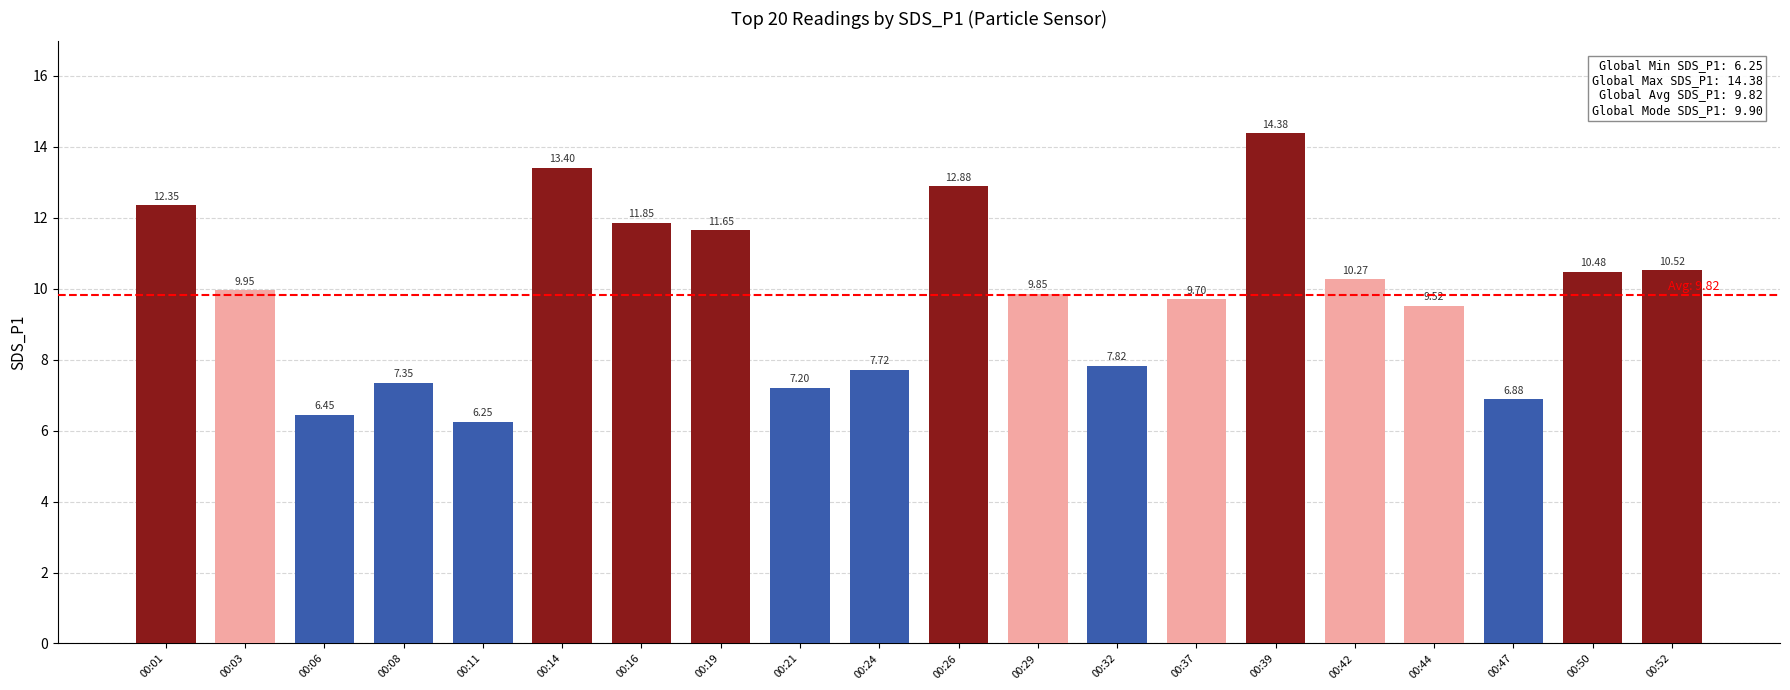

List the labels in order of value, smallest first.

00:11, 00:06, 00:47, 00:21, 00:08, 00:24, 00:32, 00:44, 00:37, 00:29, 00:03, 00:42, 00:50, 00:52, 00:19, 00:16, 00:01, 00:26, 00:14, 00:39